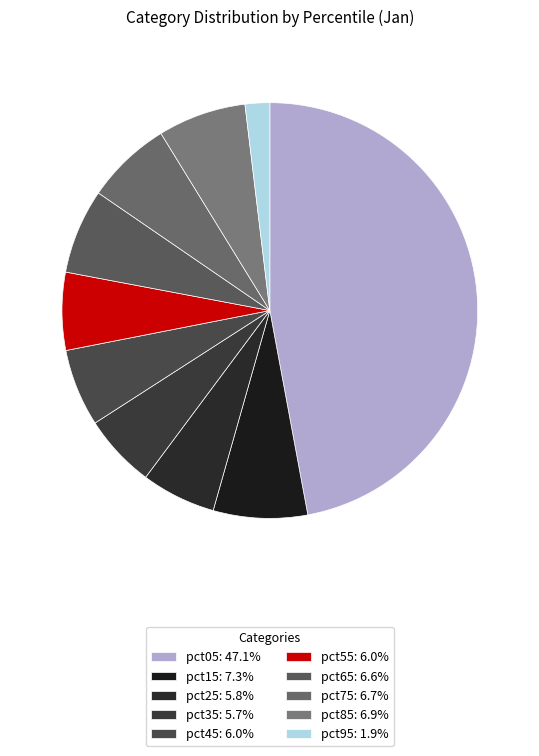

To the nearest percent, what is the difference between the largest and smallest slice percentages?

45%